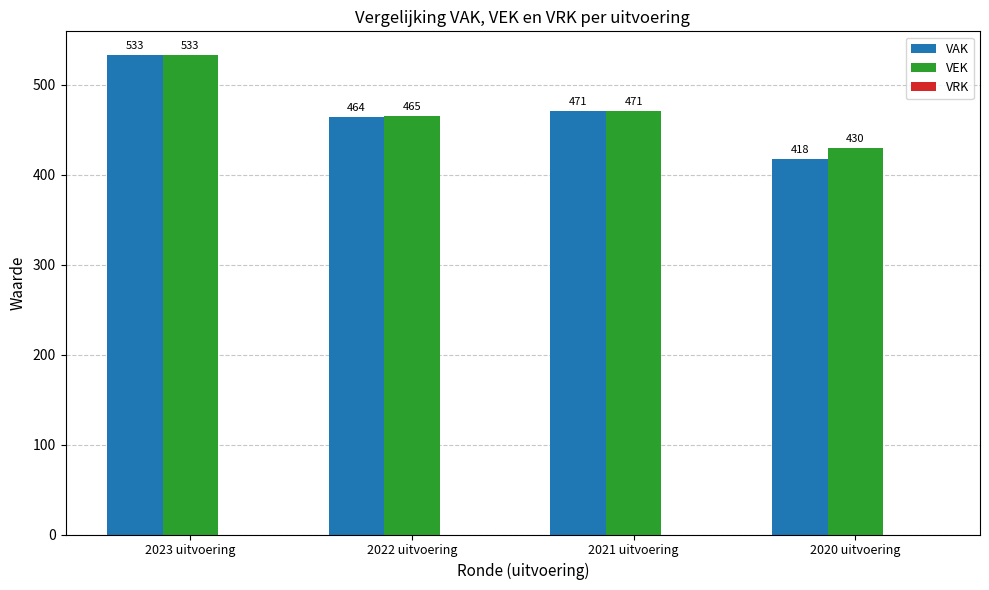

What is the label of the 3rd bar from the right?

2022 uitvoering